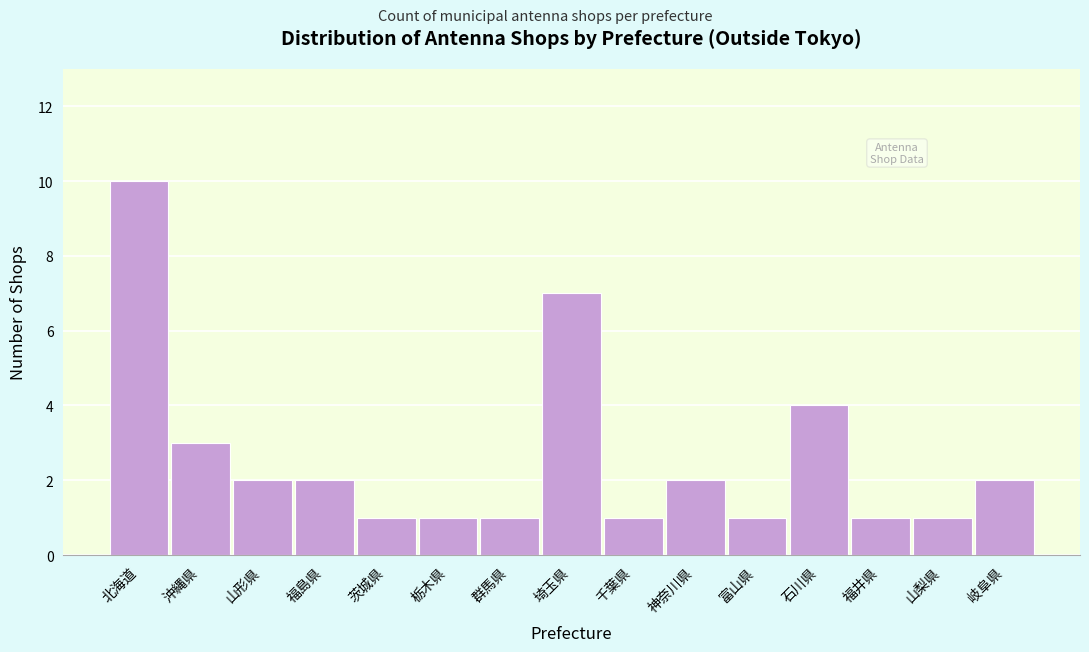

Reading left to right, extract all data points from this chart.

10	3	2	2	1	1	1	7	1	2	1	4	1	1	2